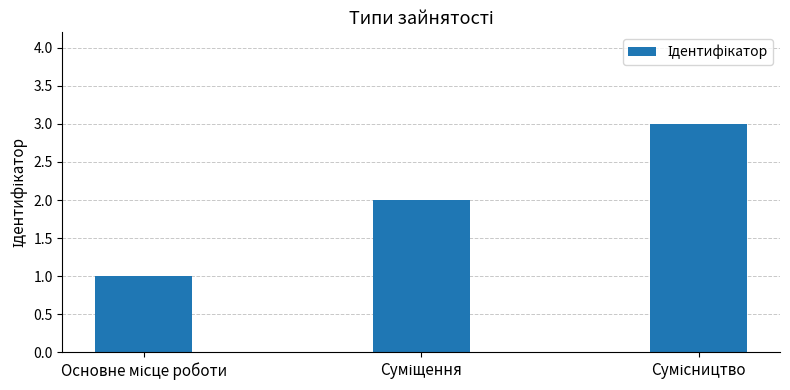

What is the maximum value shown in the chart?

3